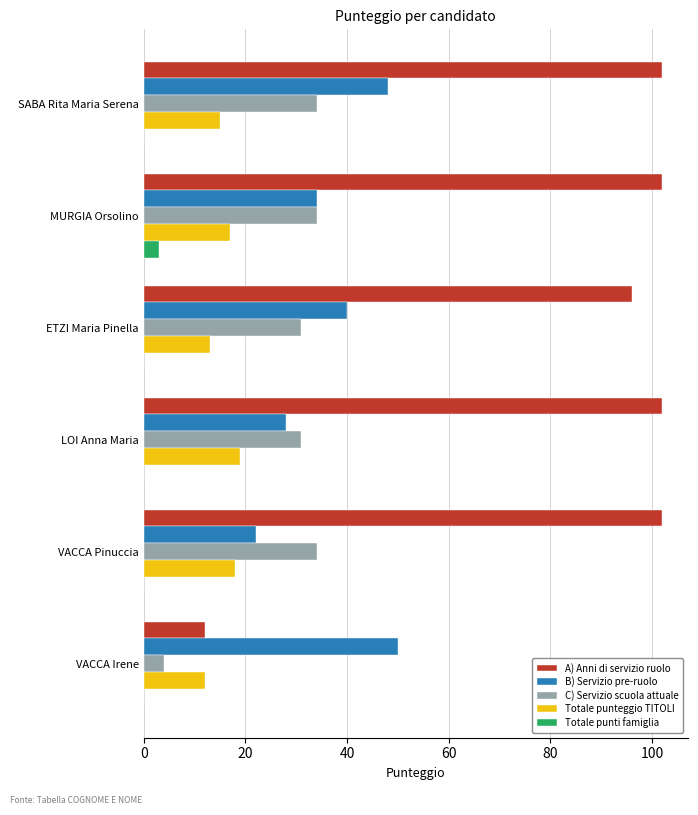

The value of Totale punteggio TITOLI at VACCA Irene is 12. True or false?

True